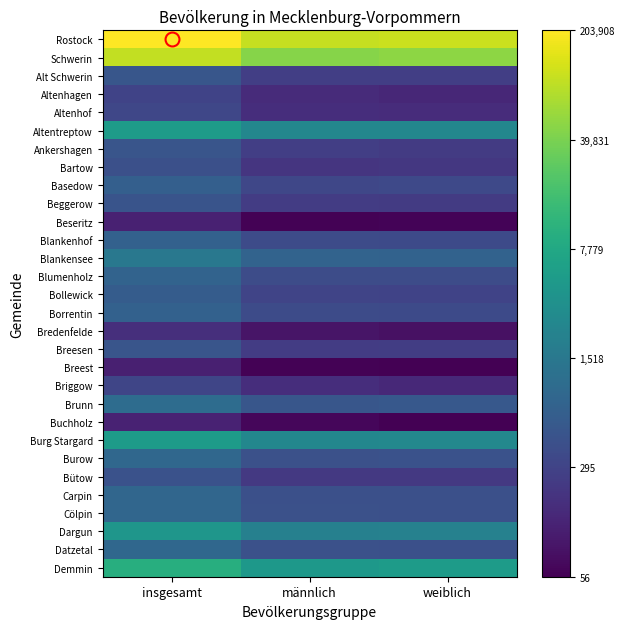

List the series in order of their peak value, lowest first.

Breest, Beseritz, Buchholz, Bredenfelde, Altenhagen, Briggow, Altenhof, Bartow, Bütow, Beggerow, Breesen, Ankershagen, Alt Schwerin, Bollewick, Basedow, Blankenhof, Borrentin, Blumenholz, Carpin, Cölpin, Datzetal, Burow, Brunn, Blankensee, Dargun, Altentreptow, Burg Stargard, Demmin, Schwerin, Rostock